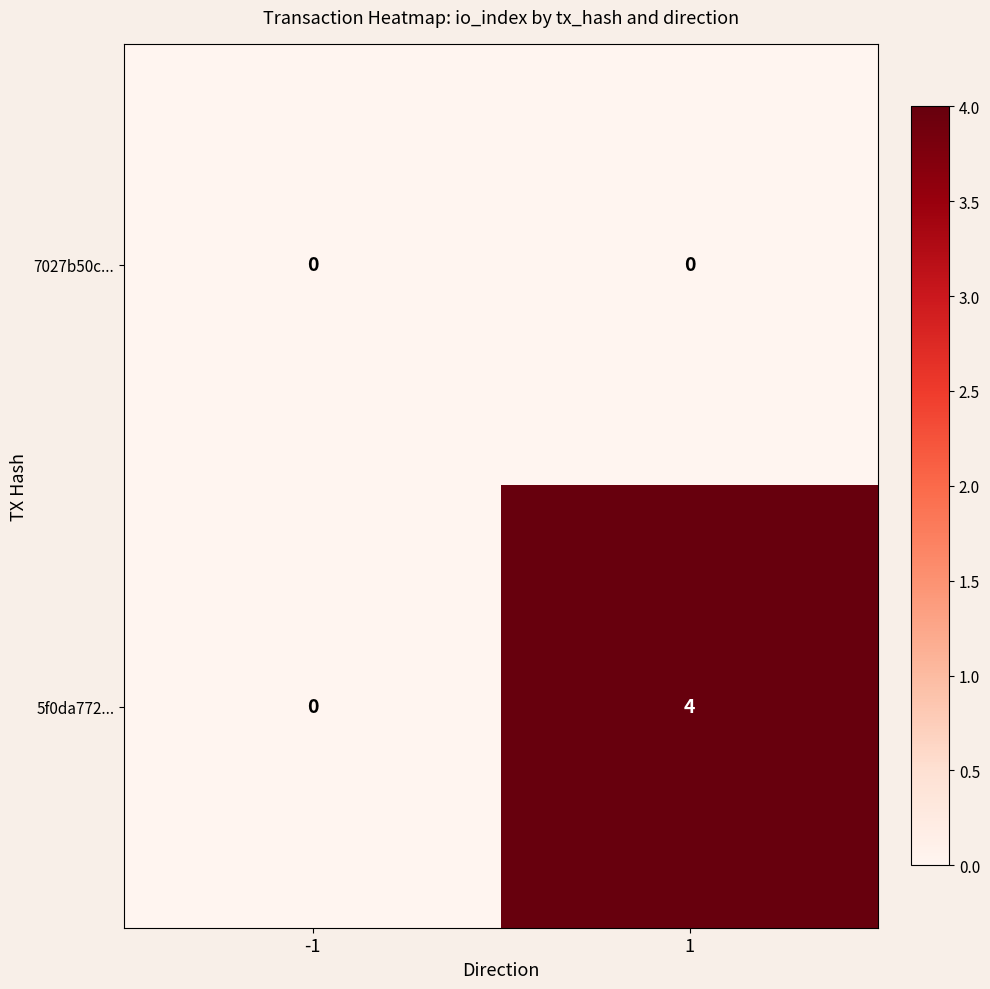

List the series in order of their peak value, lowest first.

7027b50c..., 5f0da772...